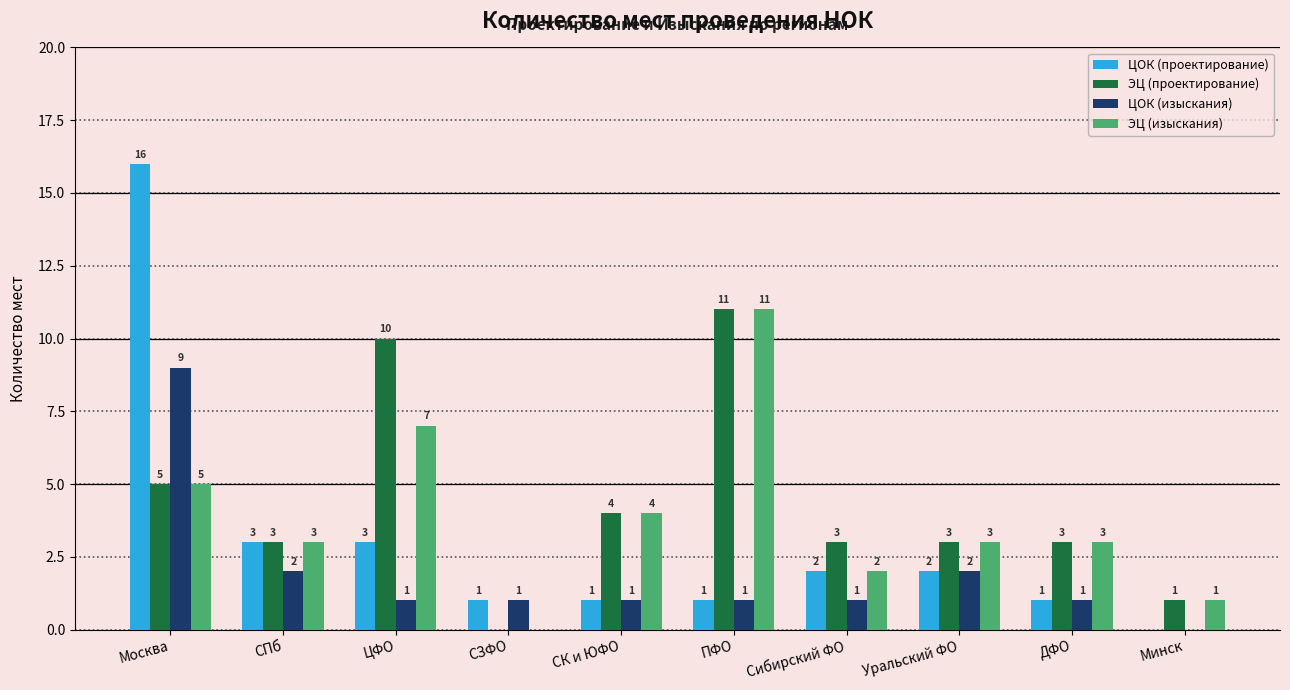

Are the bars grouped side by side (vs. stacked)?

Yes